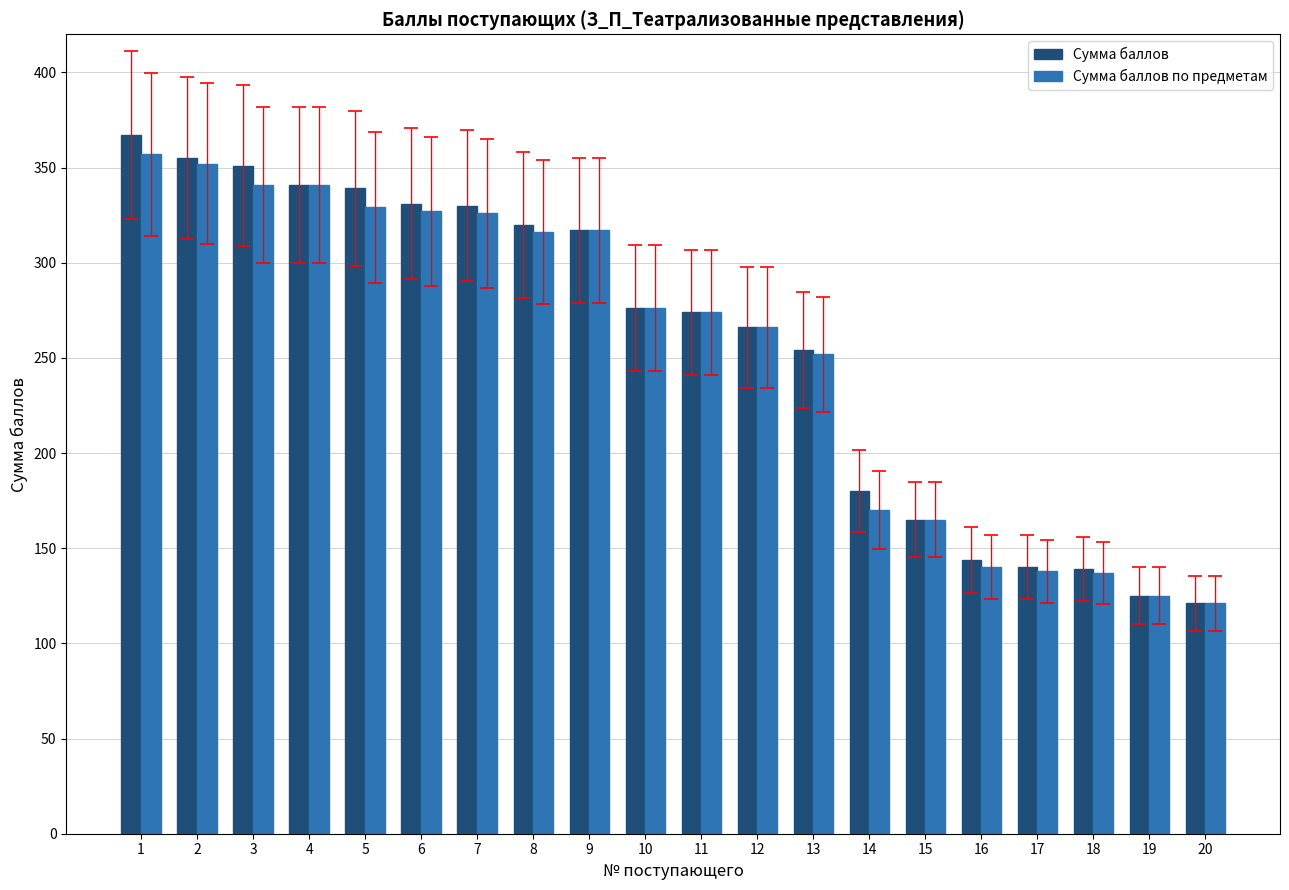

What is the total value across all series at 13?

506